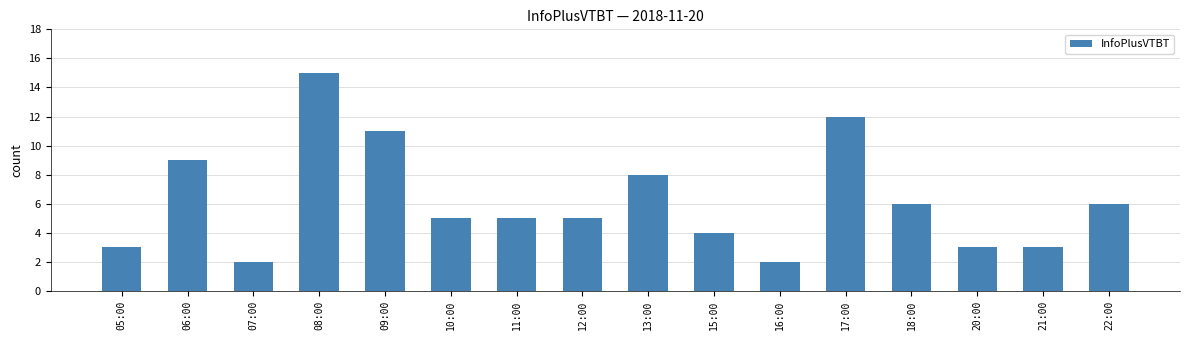

Which label corresponds to the largest value in the chart?

08:00